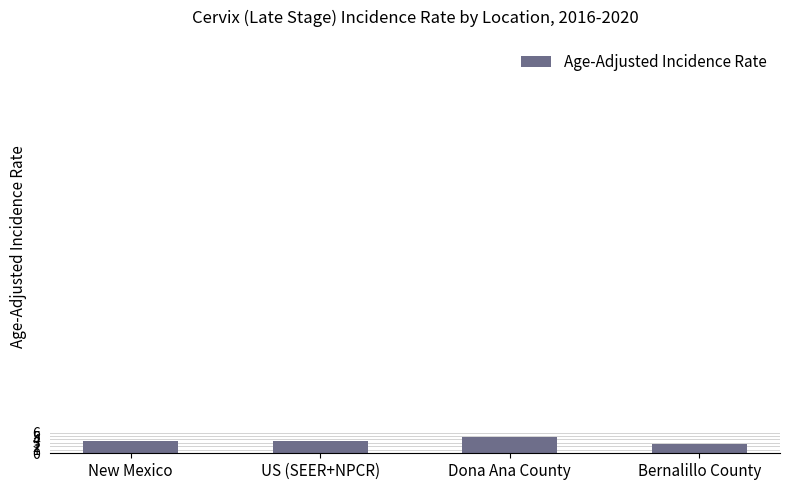

What is the label of the 2nd bar from the right?

Dona Ana County